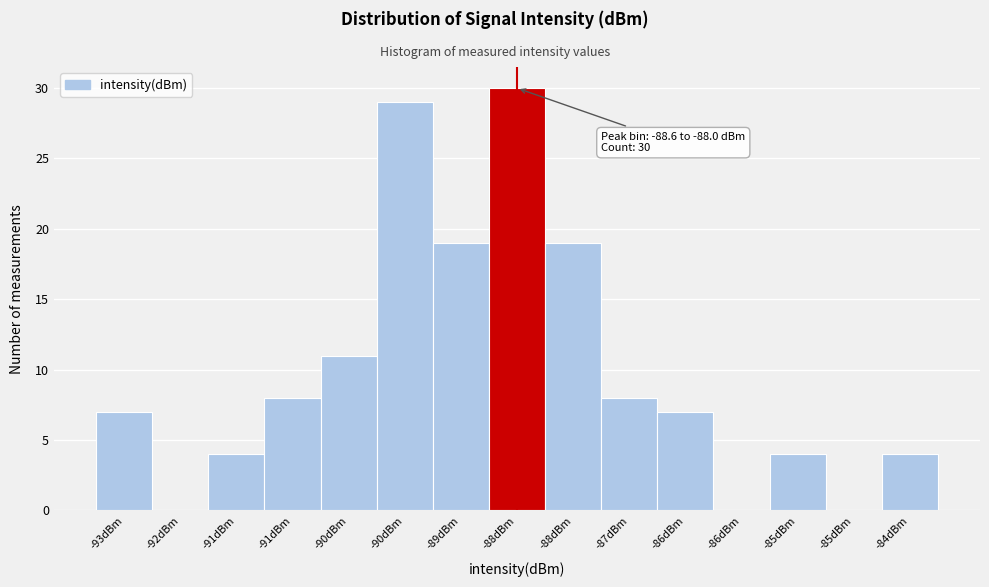

Count the number of data series in this chart.

1